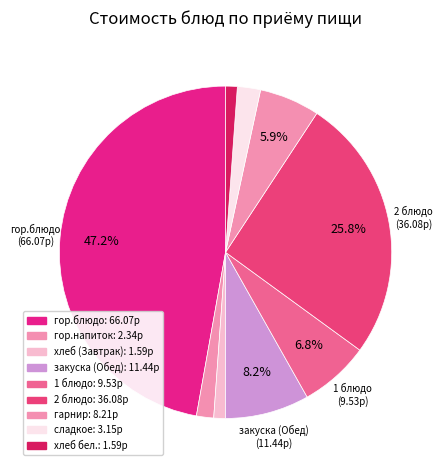

What is the largest slice in the pie chart?

гор.блюдо